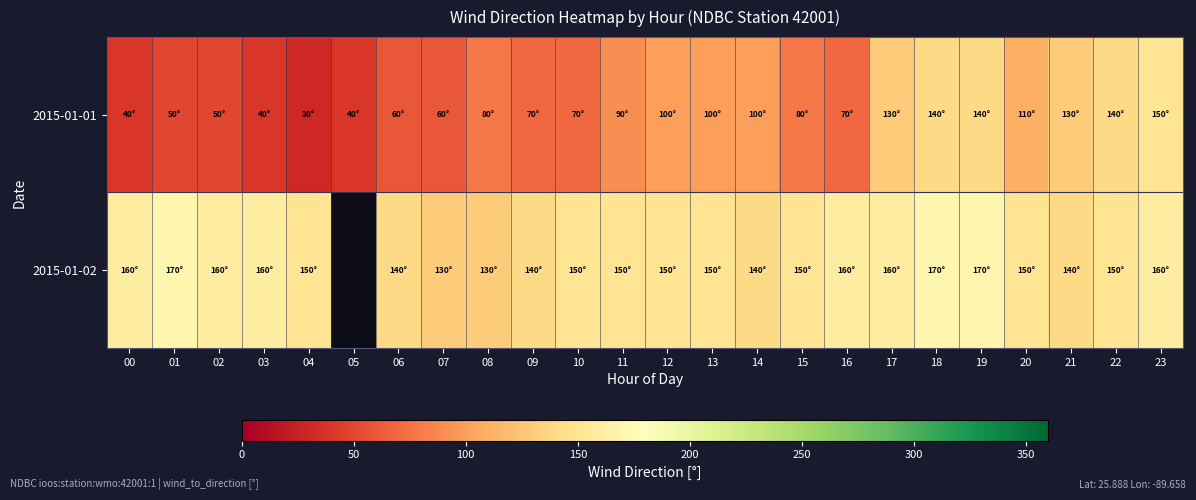

At which label does 2015-01-02 reach its peak?

01